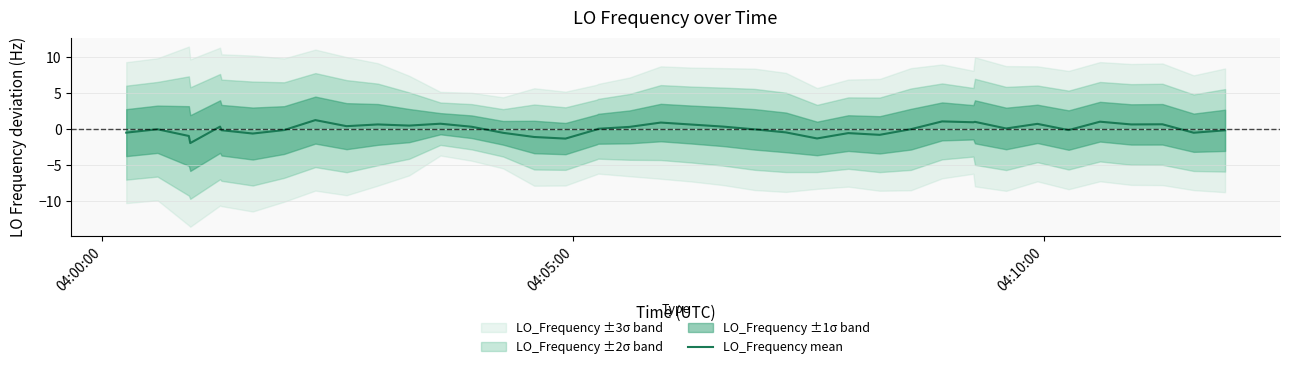

Does the chart display data point markers on the line(s)?

No